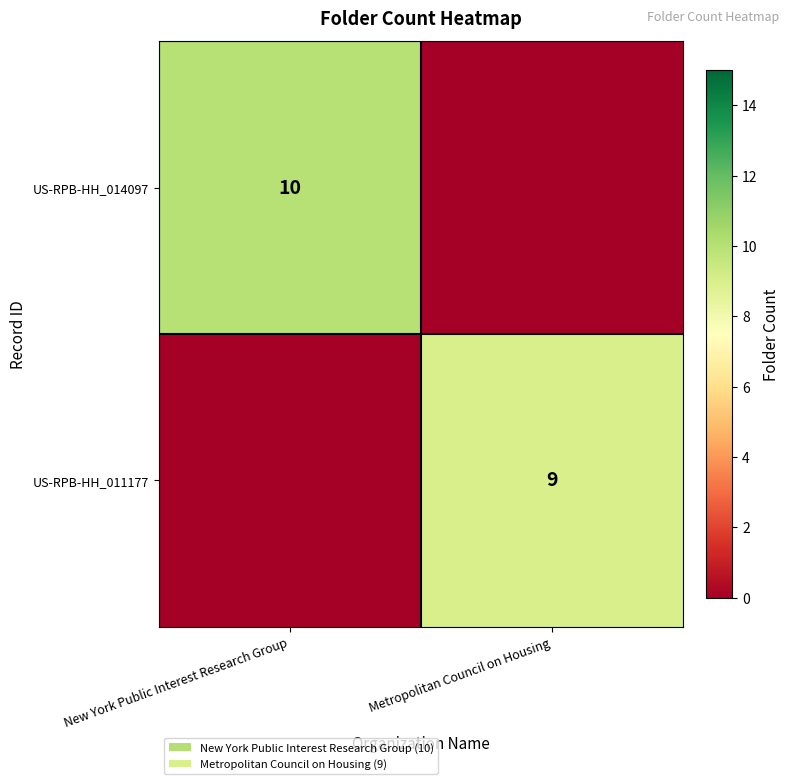

Is it true that US-RPB-HH_011177 equals 9 at Metropolitan Council on Housing?

True